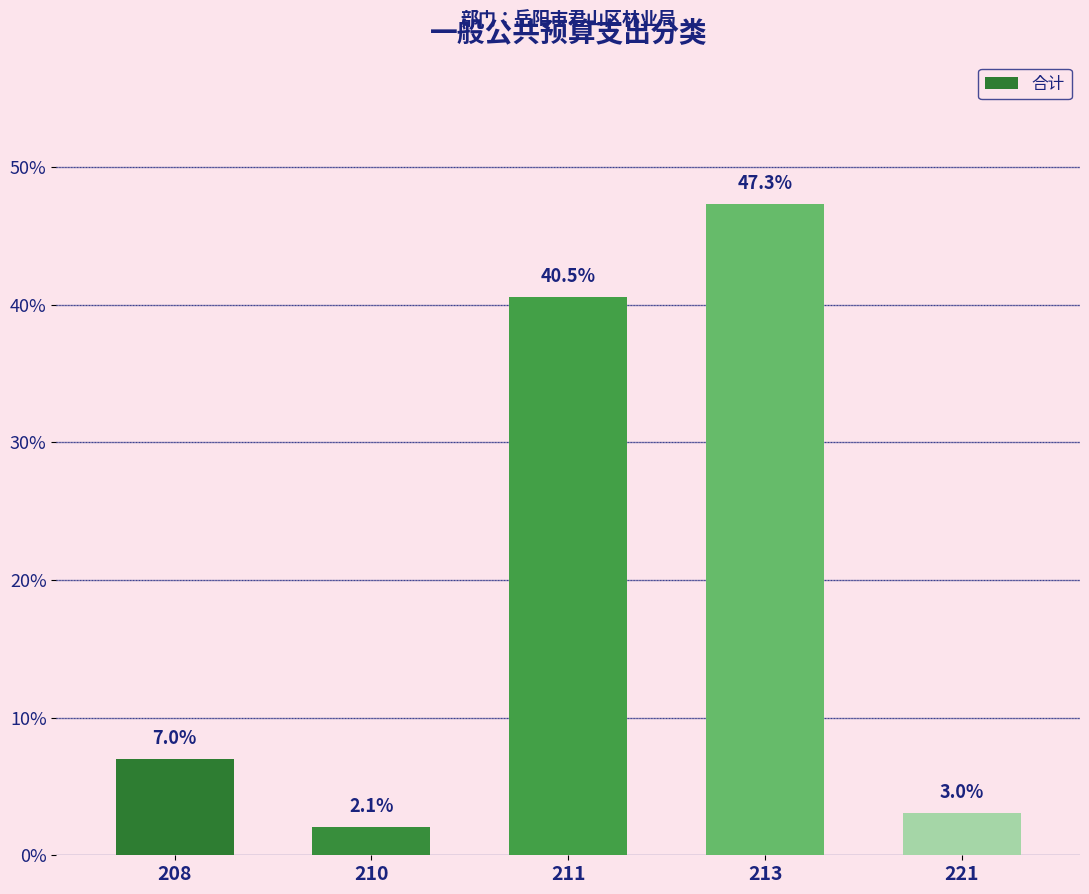

Reading right to left, what are all the values shown in this chart?

221=3.0	213=47.3	211=40.5	210=2.1	208=7.0